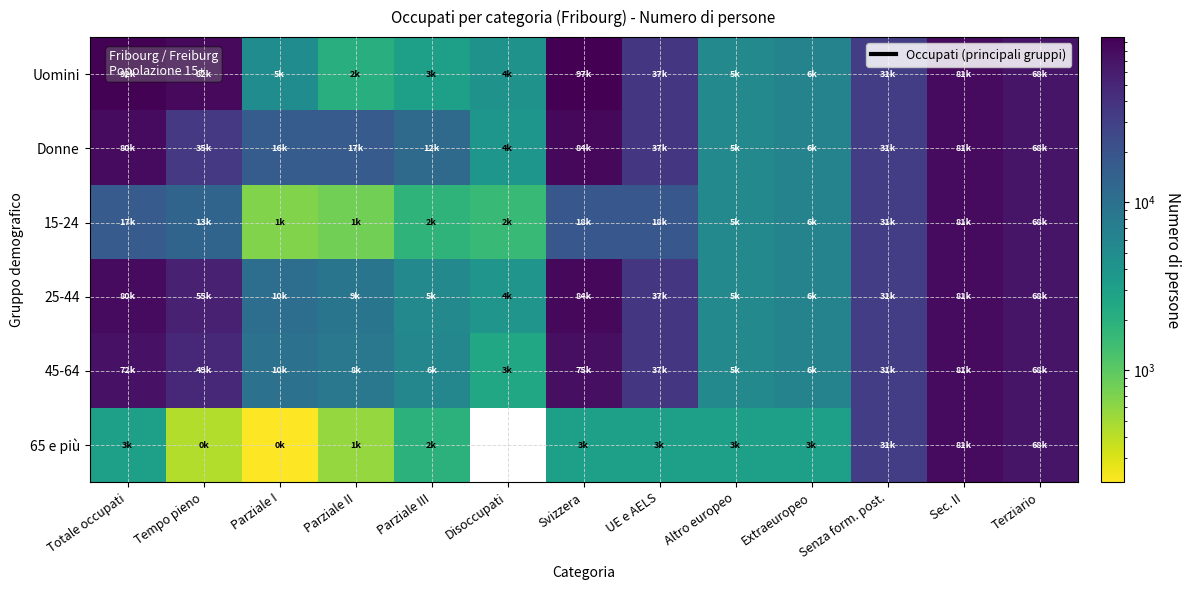

Rank the categories by Uomini value from highest to lowest.

Svizzera, Totale occupati, Tempo pieno, Sec. II, Terziario, UE e AELS, Senza form. post., Extraeuropeo, Altro europeo, Parziale I, Disoccupati, Parziale III, Parziale II